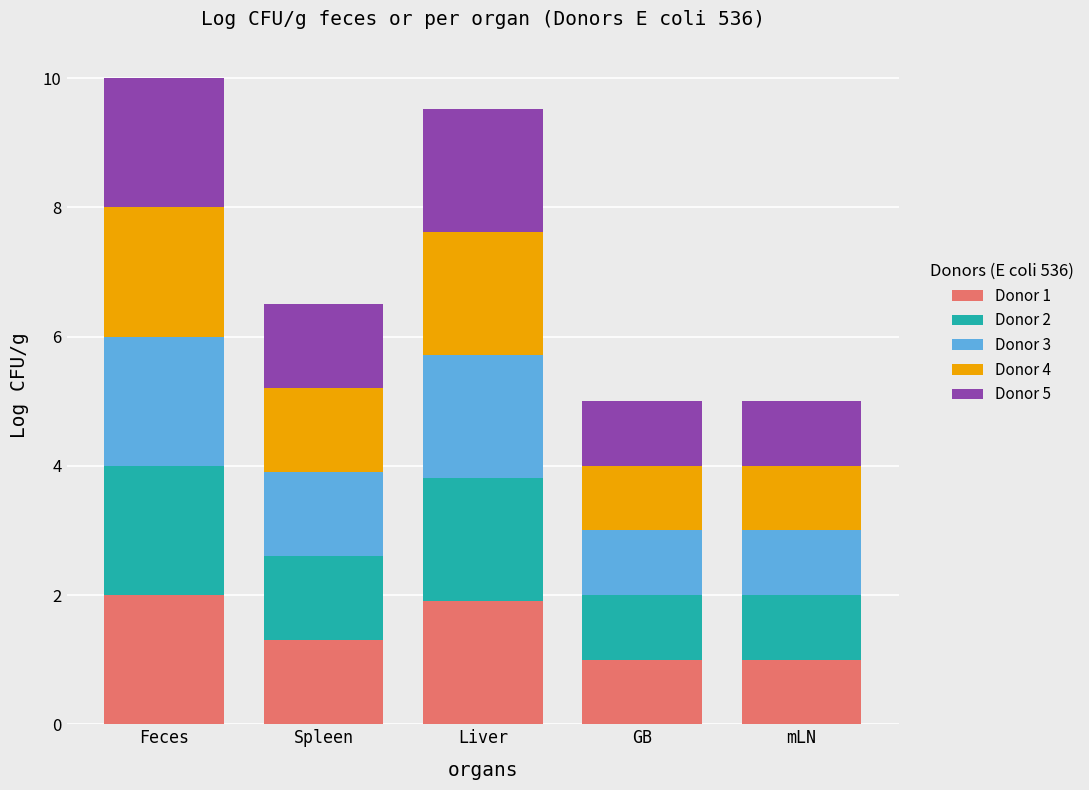

What is the difference between the Donor 1 values at Liver and Feces?

0.1